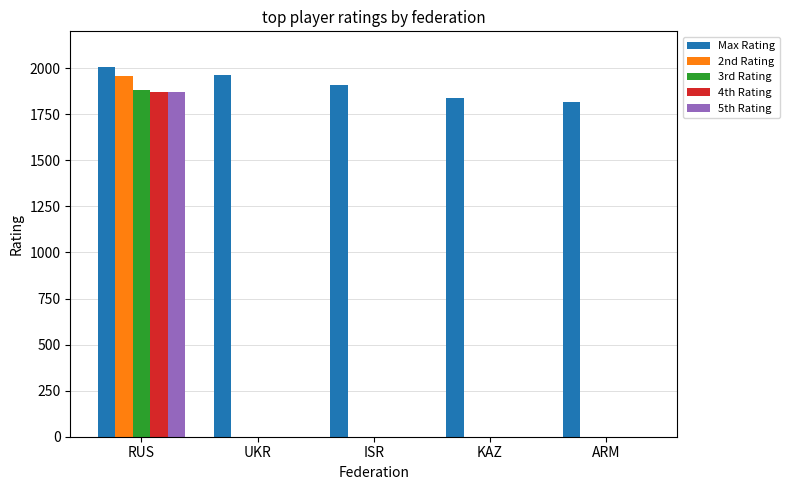

Reading left to right, transcribe all the data shown in this chart.

Max Rating: RUS=2008	UKR=1961	ISR=1907	KAZ=1836	ARM=1816
2nd Rating: RUS=1960	UKR=0	ISR=0	KAZ=0	ARM=0
3rd Rating: RUS=1879	UKR=0	ISR=0	KAZ=0	ARM=0
4th Rating: RUS=1872	UKR=0	ISR=0	KAZ=0	ARM=0
5th Rating: RUS=1871	UKR=0	ISR=0	KAZ=0	ARM=0